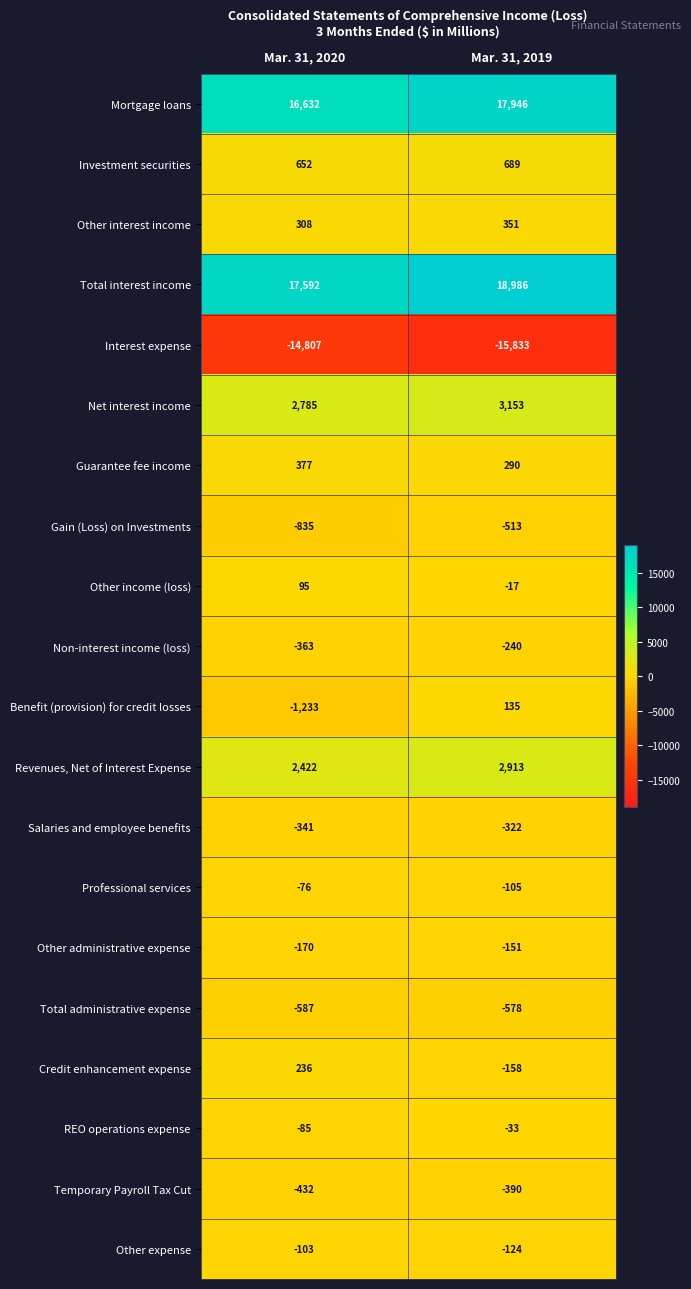

Rank the series by their maximum value, from lowest to highest.

Interest expense, Total administrative expense, Gain (Loss) on Investments, Temporary Payroll Tax Cut, Salaries and employee benefits, Non-interest income (loss), Other administrative expense, Other expense, Professional services, REO operations expense, Other income (loss), Benefit (provision) for credit losses, Credit enhancement expense, Other interest income, Guarantee fee income, Investment securities, Revenues, Net of Interest Expense, Net interest income, Mortgage loans, Total interest income